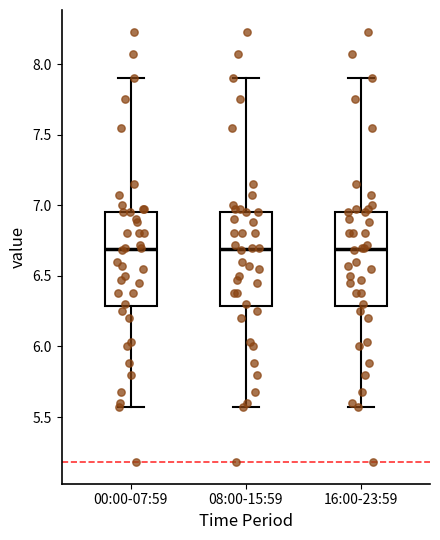

Where is the lower edge of the box for 00:00-07:59 on the y-axis? The values are not printed on the chart, so give them approximately, as read against the axis.

6.30